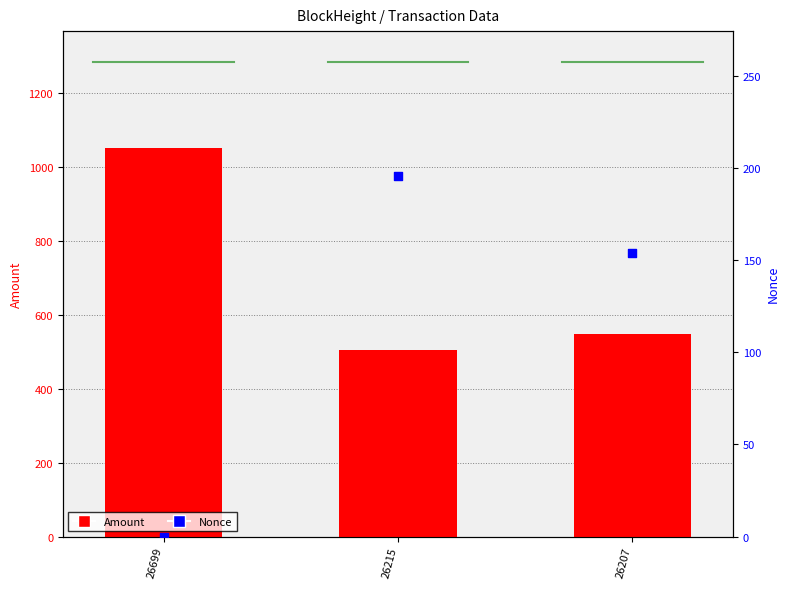

At which category is the sum across all series the highest?

26699